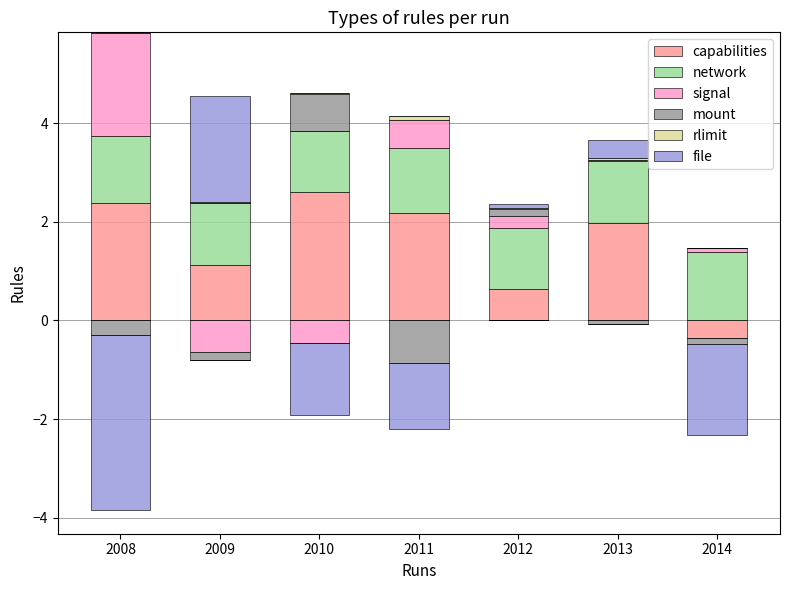

How many values in the file series exceed 0?

3